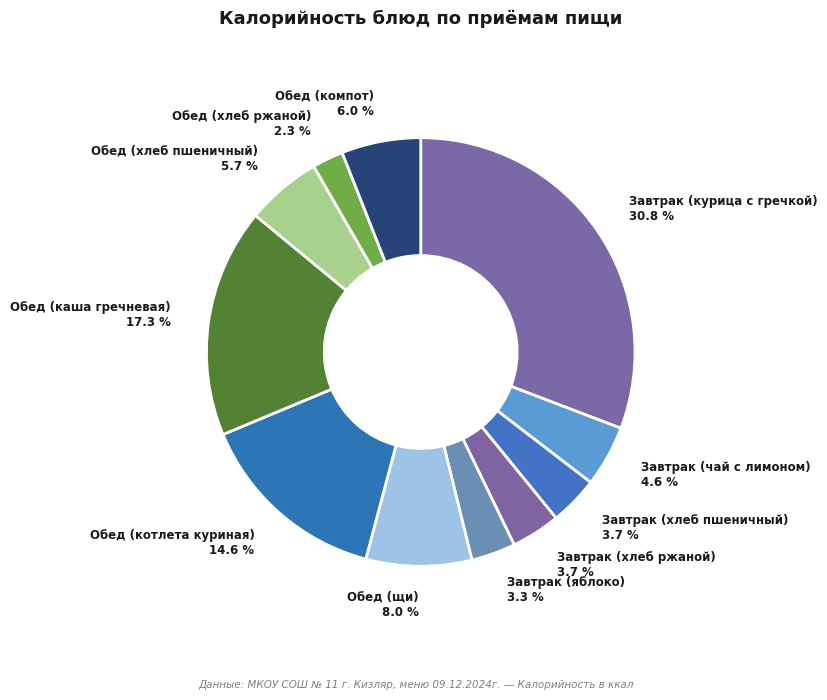

To the nearest percent, what is the difference between the largest and smallest slice percentages?

28%